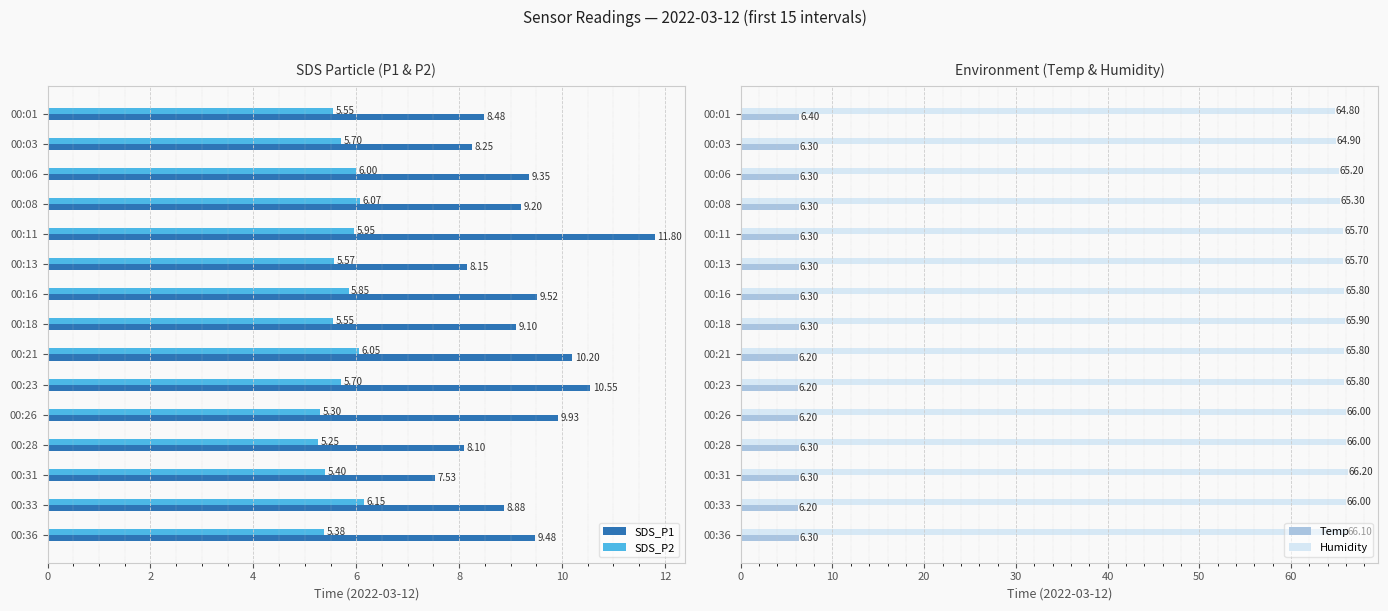

Are the bars grouped side by side (vs. stacked)?

Yes